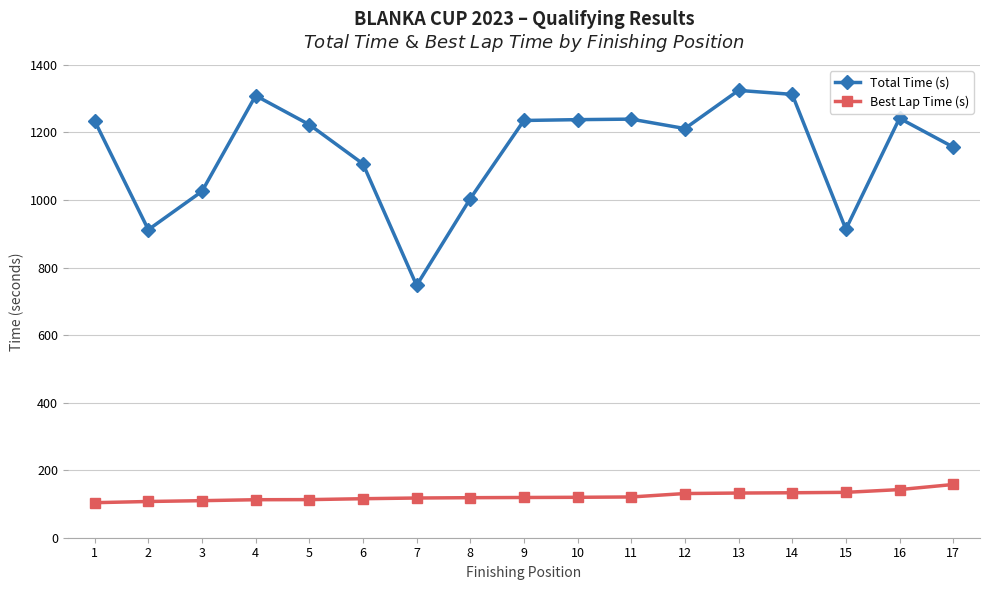

What is the difference between the Total Time (s) values at 7 and 1?

487.0